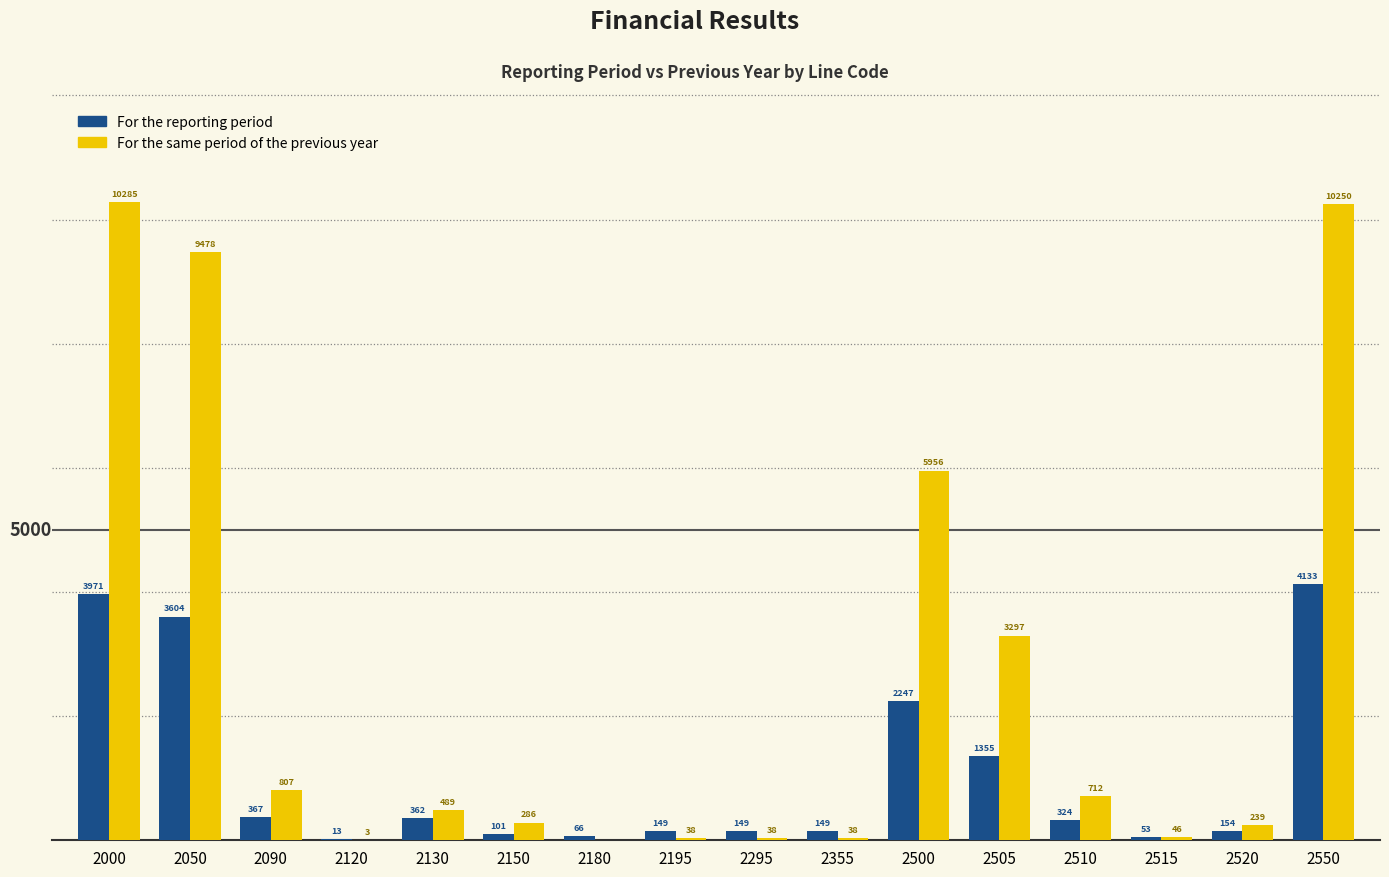

What is the total value across all series at 2520?

393